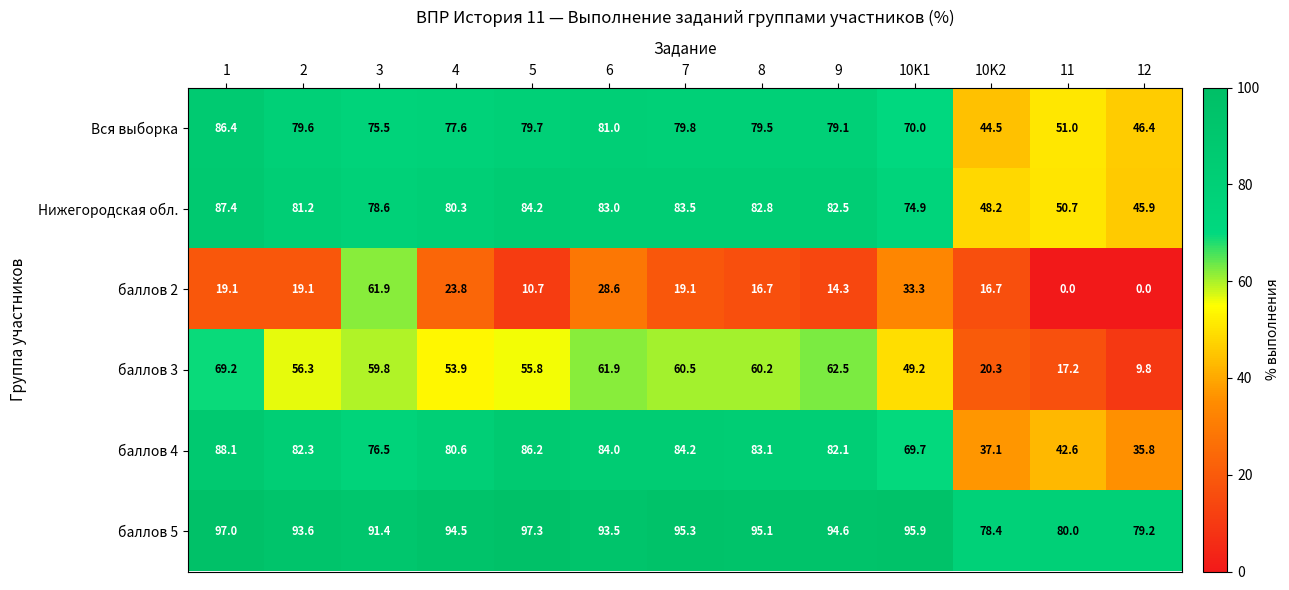

Which category has the lowest value in the Вся выборка series?

10K2